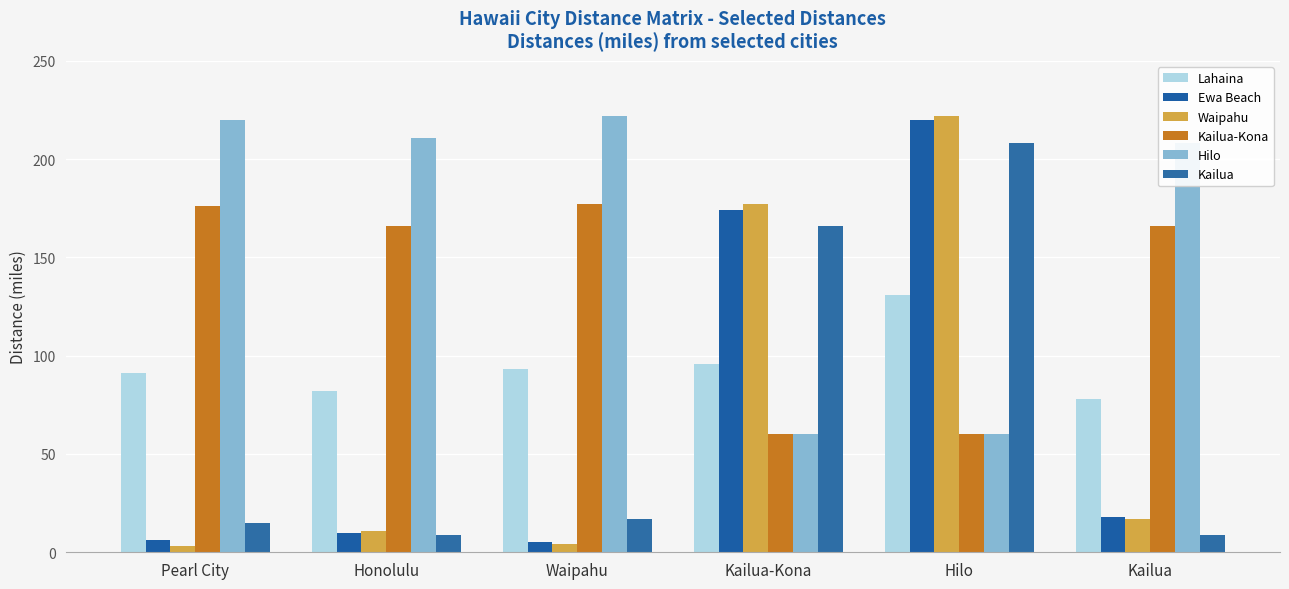

Count the number of data series in this chart.

6